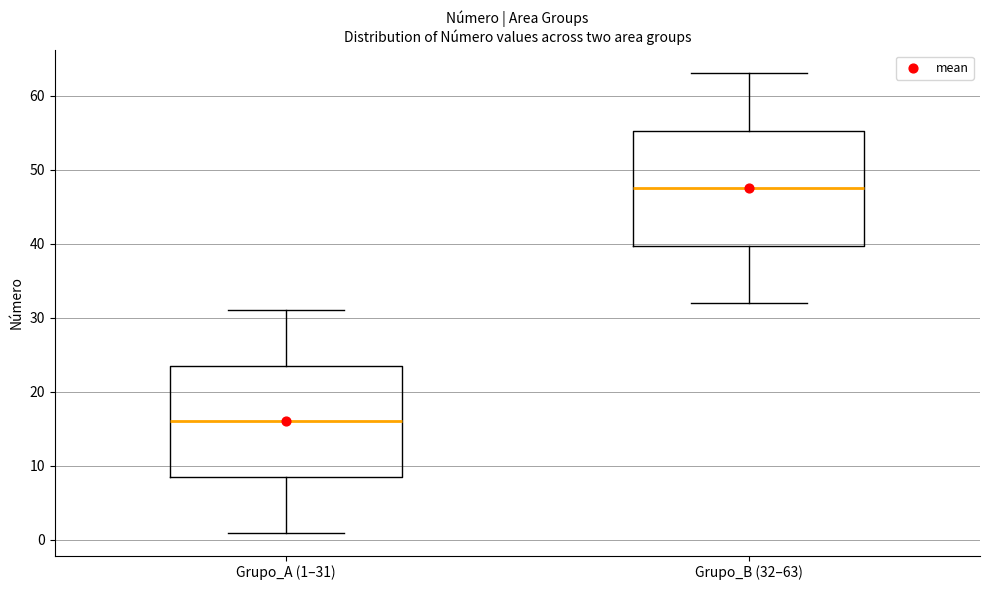

Reading left to right, read every box against the y-axis: the position of its median line, the range the box covers, and the ends of its whiskers. The values are not printed on the chart, so give them approximately, as read against the axis.

Grupo_A (1–31): median 16, box 9 to 24, whiskers 1 to 31
Grupo_B (32–63): median 48, box 40 to 55, whiskers 32 to 63